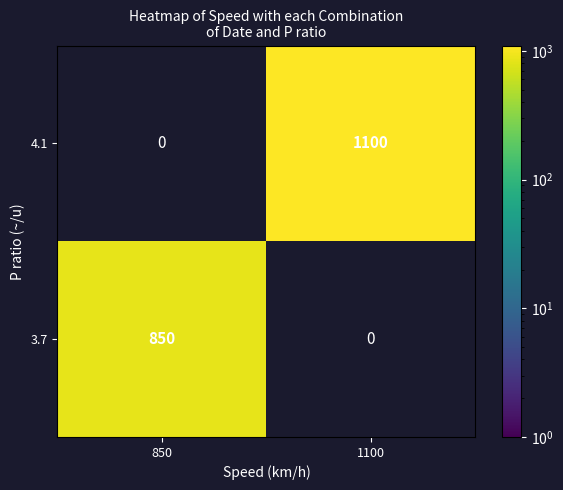

What is the difference between the 3.7 values at 1100 and 850?

850